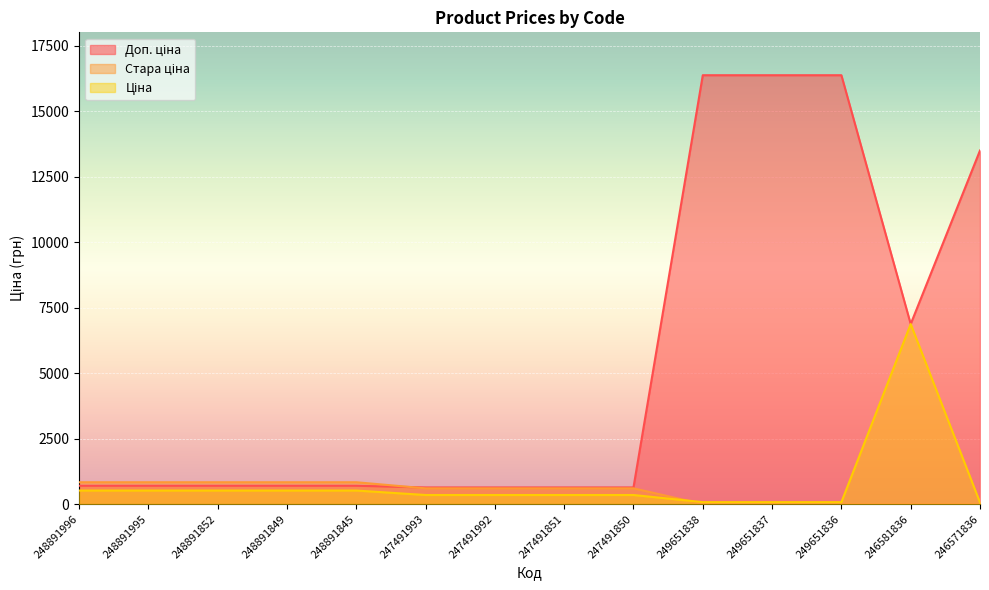

At which category is the sum across all series the highest?

249651838